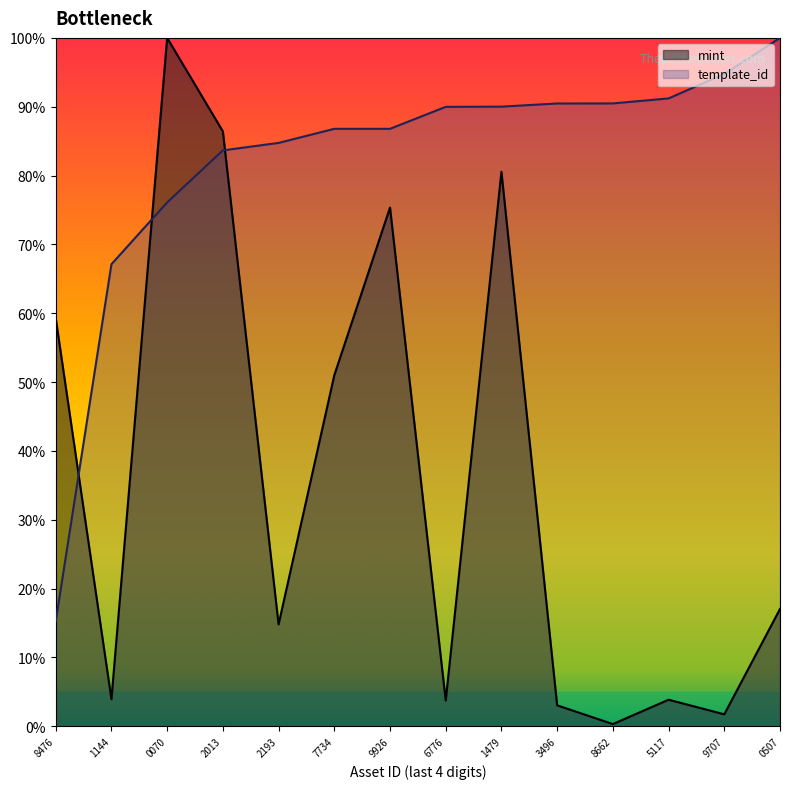

In mint, how many points are lower than both neighbors (excluding endpoints)?

5